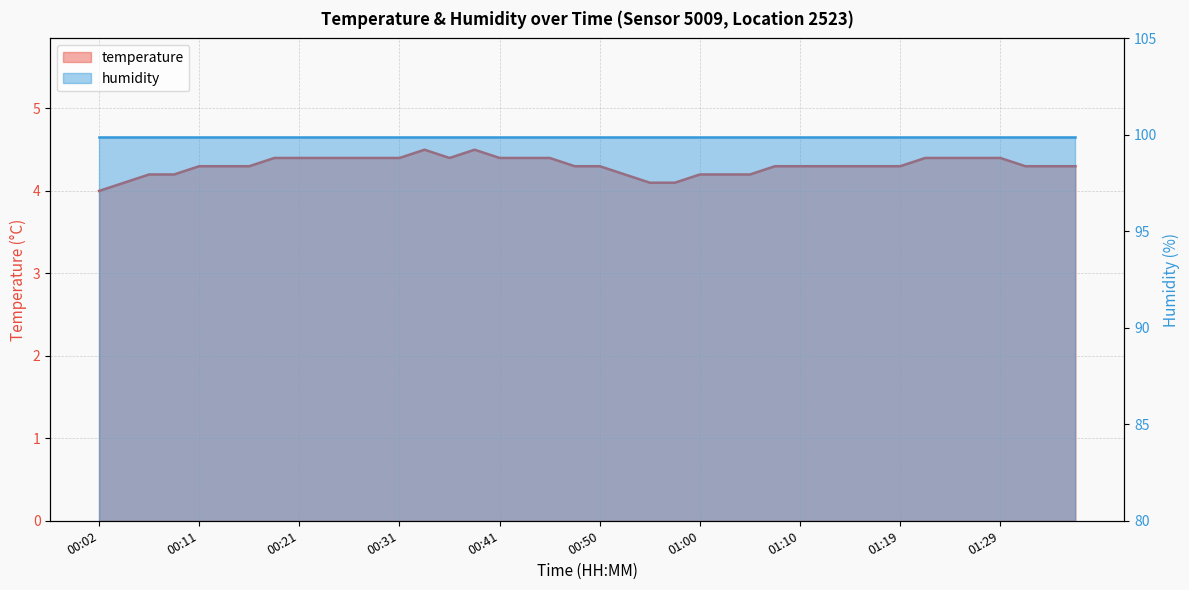

Reading left to right, extract all data points from this chart.

4.0	4.1	4.2	4.2	4.3	4.3	4.3	4.4	4.4	4.4	4.4	4.4	4.4	4.5	4.4	4.5	4.4	4.4	4.4	4.3	4.3	4.2	4.1	4.1	4.2	4.2	4.2	4.3	4.3	4.3	4.3	4.3	4.3	4.4	4.4	4.4	4.4	4.3	4.3	4.3